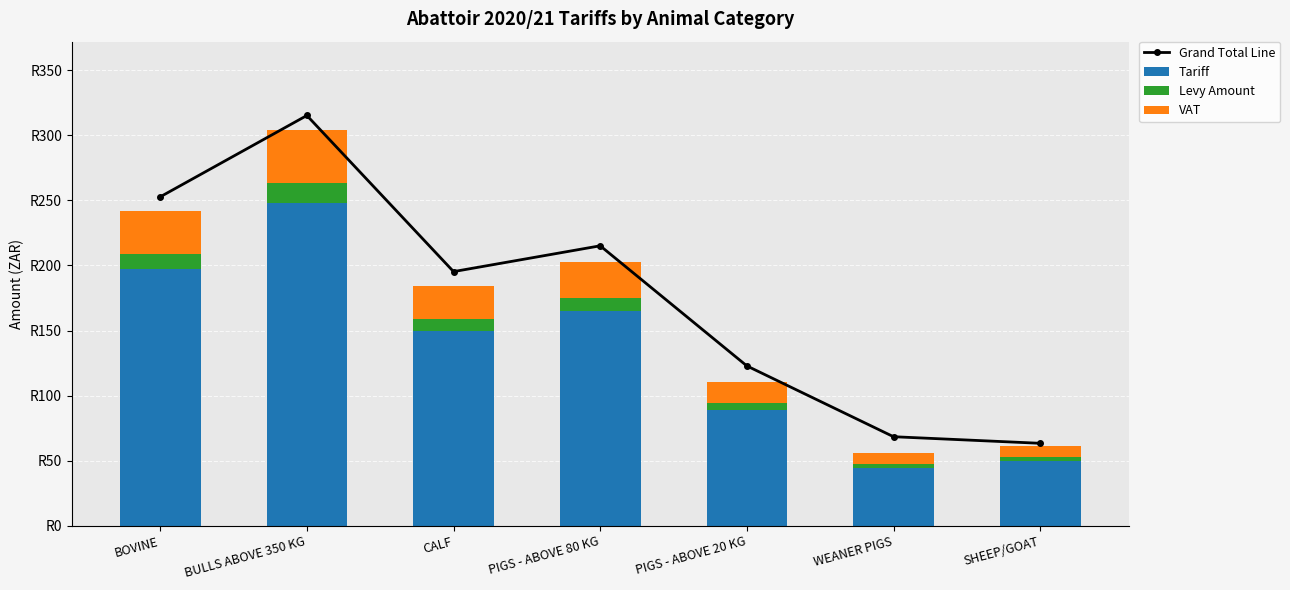

The value of VAT at PIGS - ABOVE 20 KG is 10.1. True or false?

False